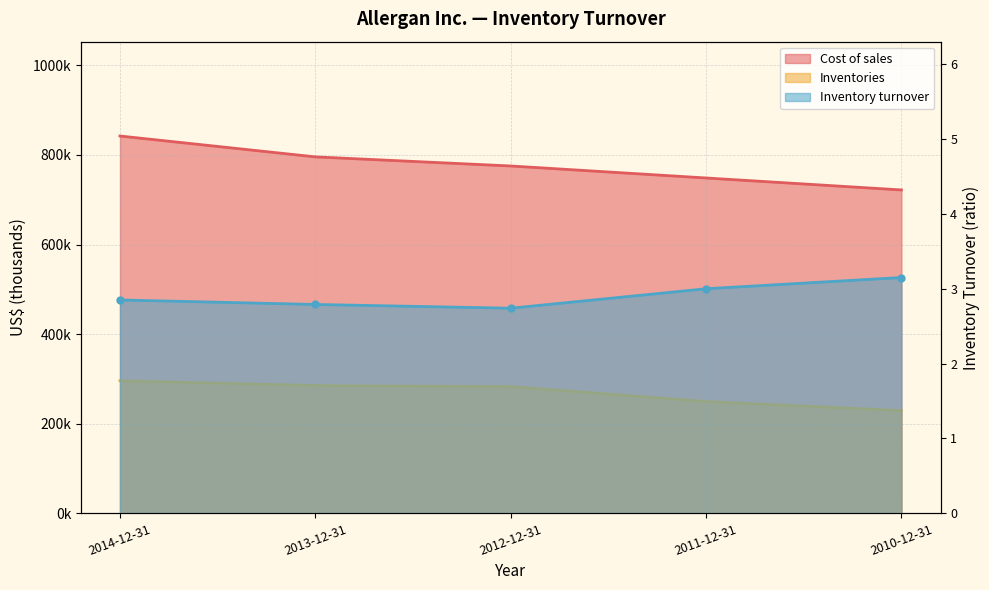

True or false: Inventory turnover has a value of 4.3 at 2014-12-31.

False